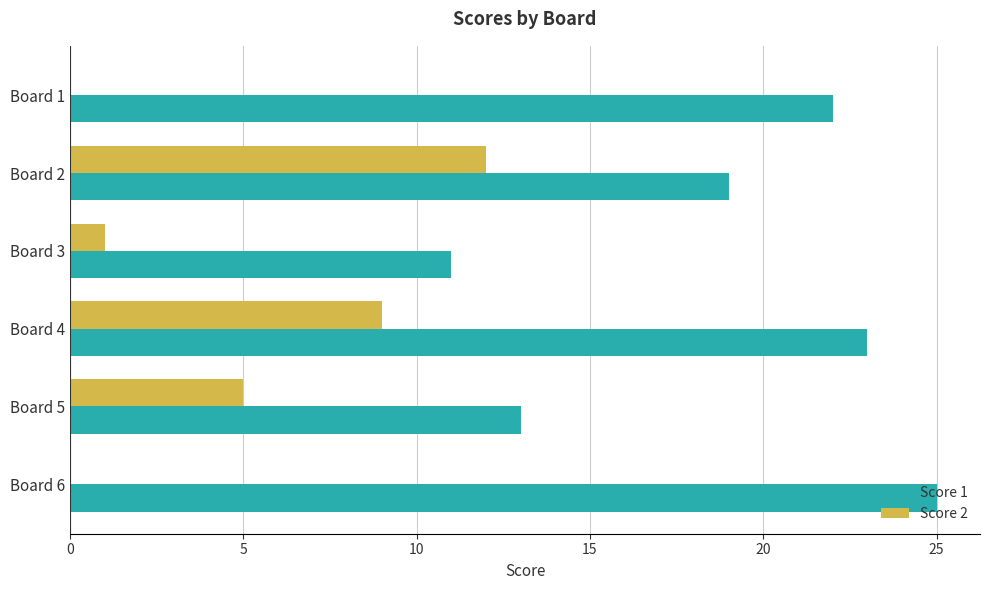

What is the sum of all Score 2 values?

27